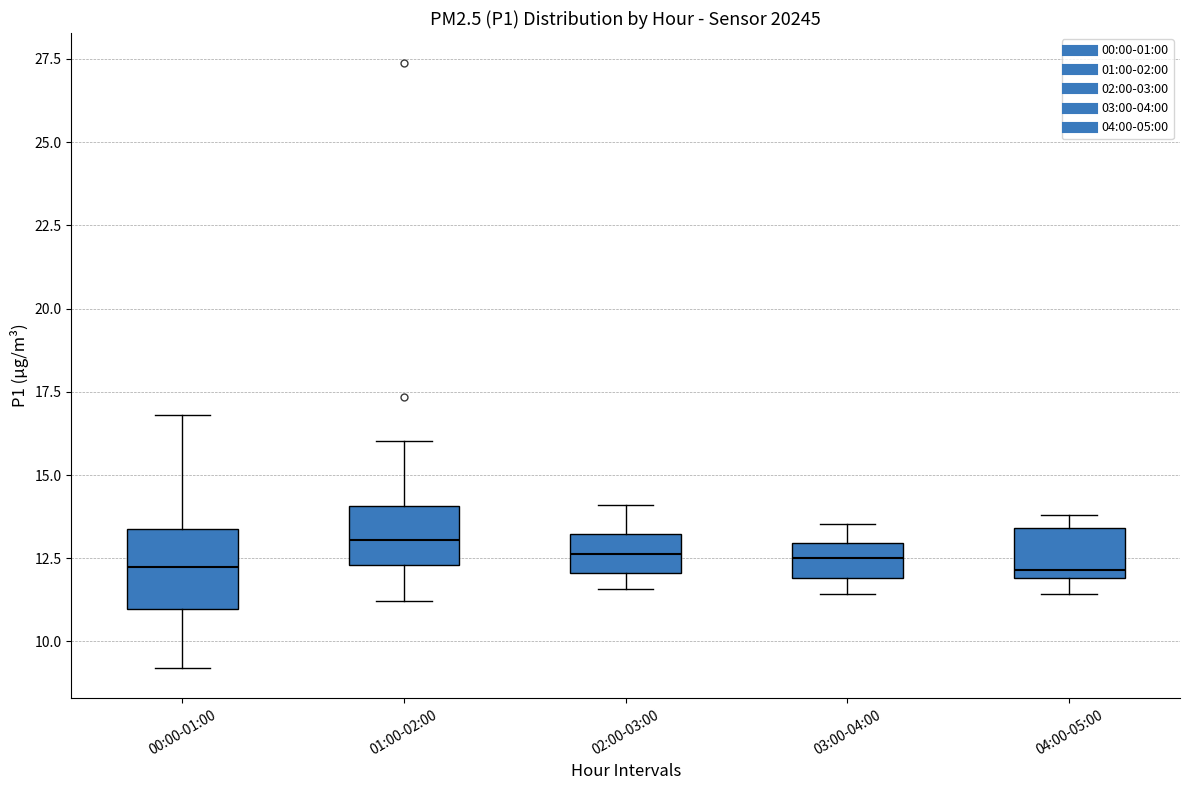

Reading left to right, read every box against the y-axis: the position of its median line, the range the box covers, and the ends of its whiskers. The values are not printed on the chart, so give them approximately, as read against the axis.

00:00-01:00: median 12.5, box 11.0 to 13.5, whiskers 9.0 to 17.0
01:00-02:00: median 13.0, box 12.5 to 14.0, whiskers 11.0 to 16.0
02:00-03:00: median 12.5, box 12.0 to 13.0, whiskers 11.5 to 14.0
03:00-04:00: median 12.5, box 12.0 to 13.0, whiskers 11.5 to 13.5
04:00-05:00: median 12.0 (just above the box's lower edge), box 12.0 to 13.5, whiskers 11.5 to 14.0